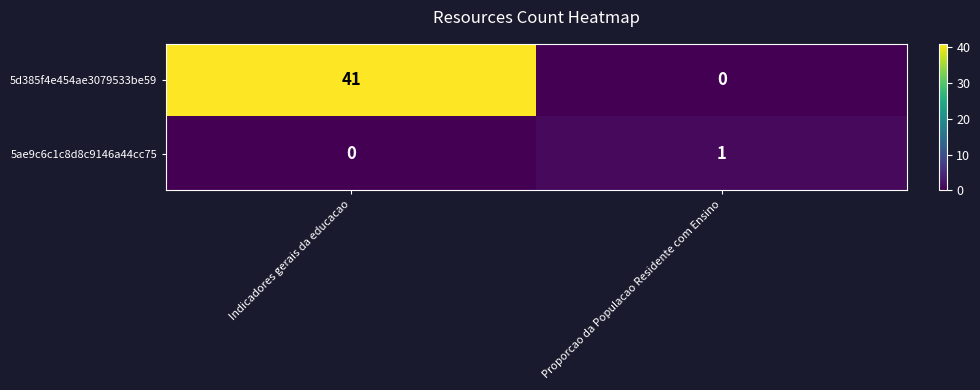

The value of 5ae9c6c1c8d8c9146a44cc75 at Proporcao da Populacao Residente com Ensino is 0. True or false?

False